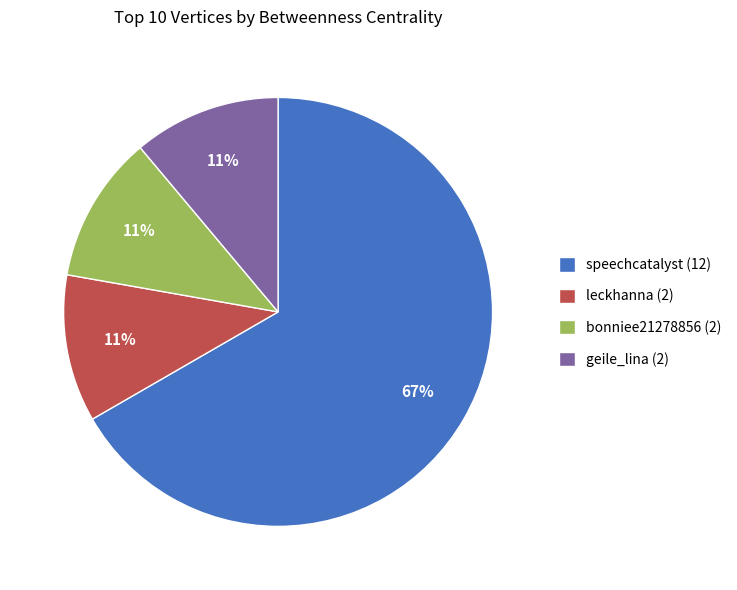

Which slice represents more than half of the pie?

speechcatalyst